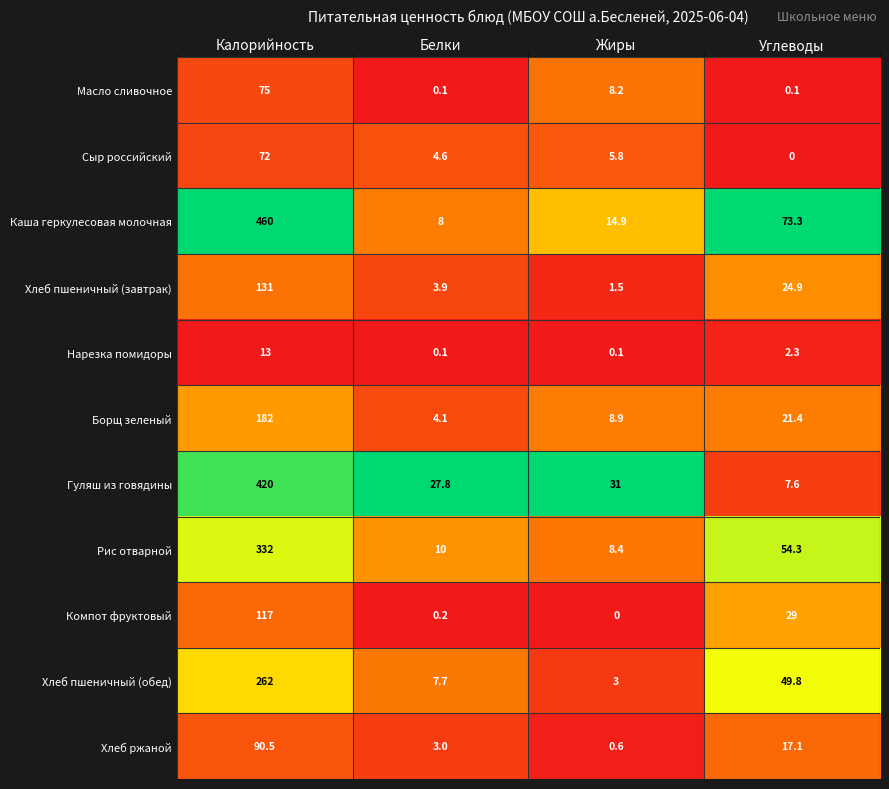

At which label does Хлеб пшеничный (завтрак) reach its peak?

Калорийность